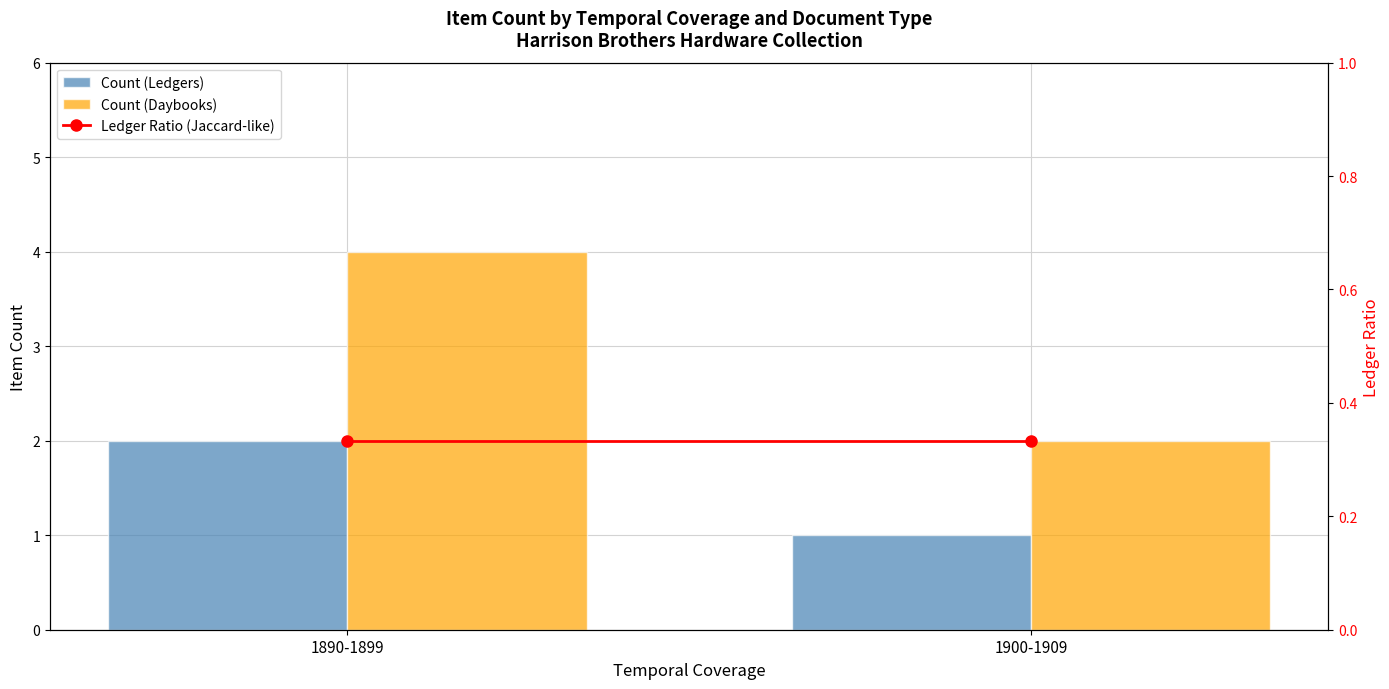

Rank the series at 1890-1899 from lowest to highest value.

Ledger Ratio (Jaccard-like), Count (Ledgers), Count (Daybooks)